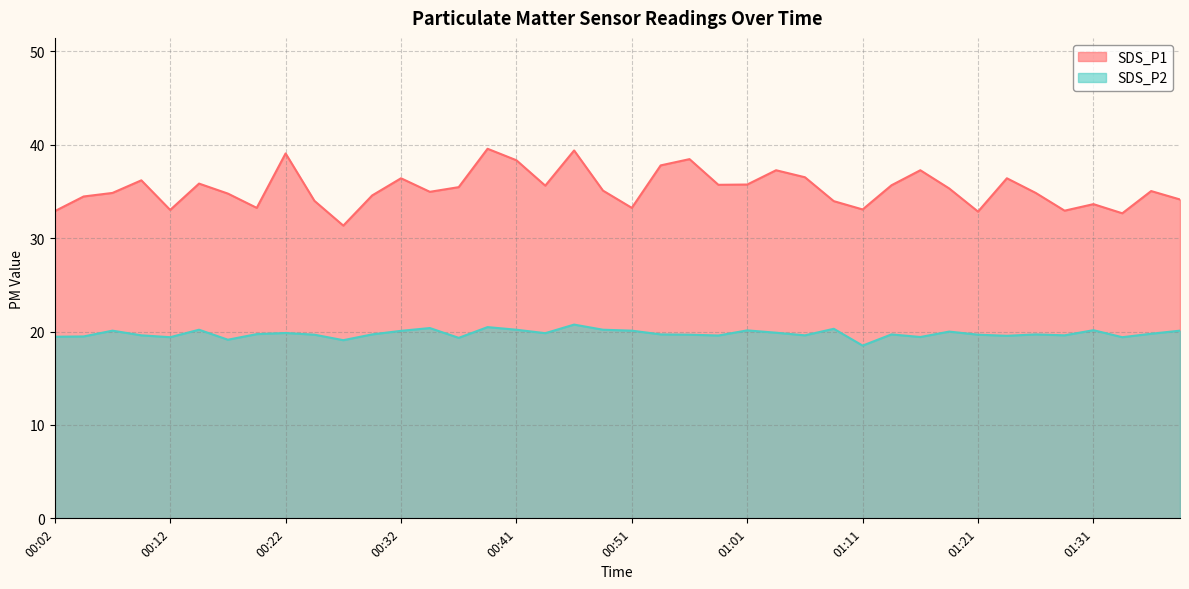

Where is SDS_P2 nearest to the value 19?

00:27